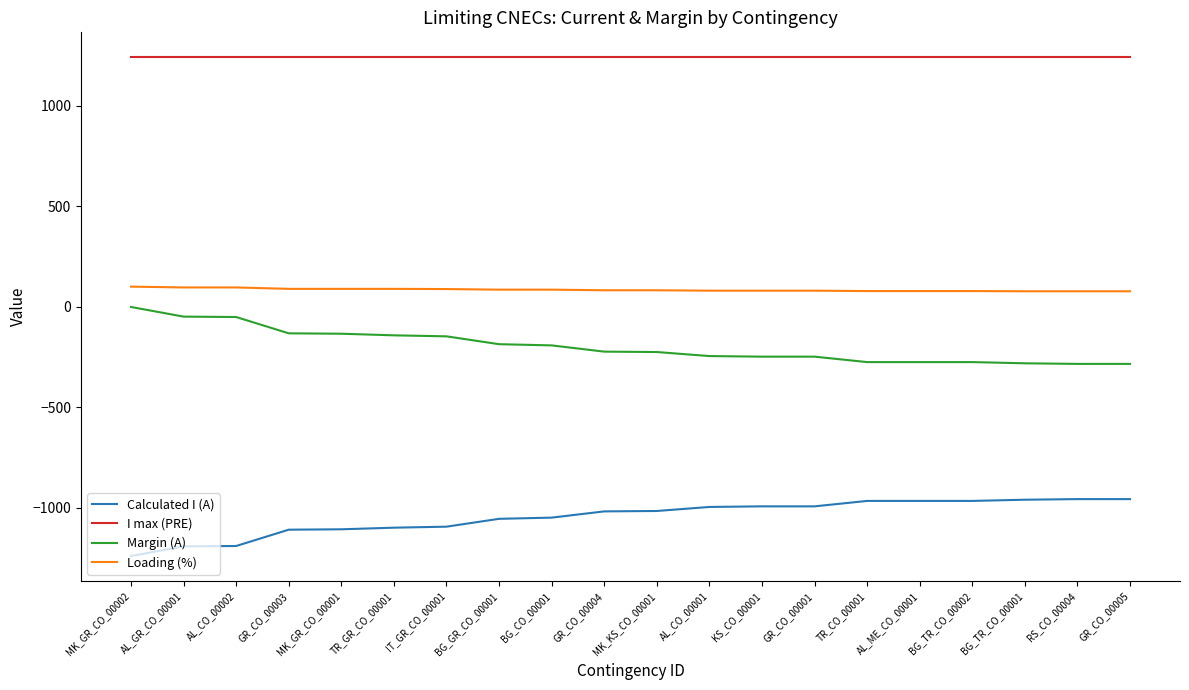

What are all the series names shown in the legend?

Calculated I (A), I max (PRE), Margin (A), Loading (%)